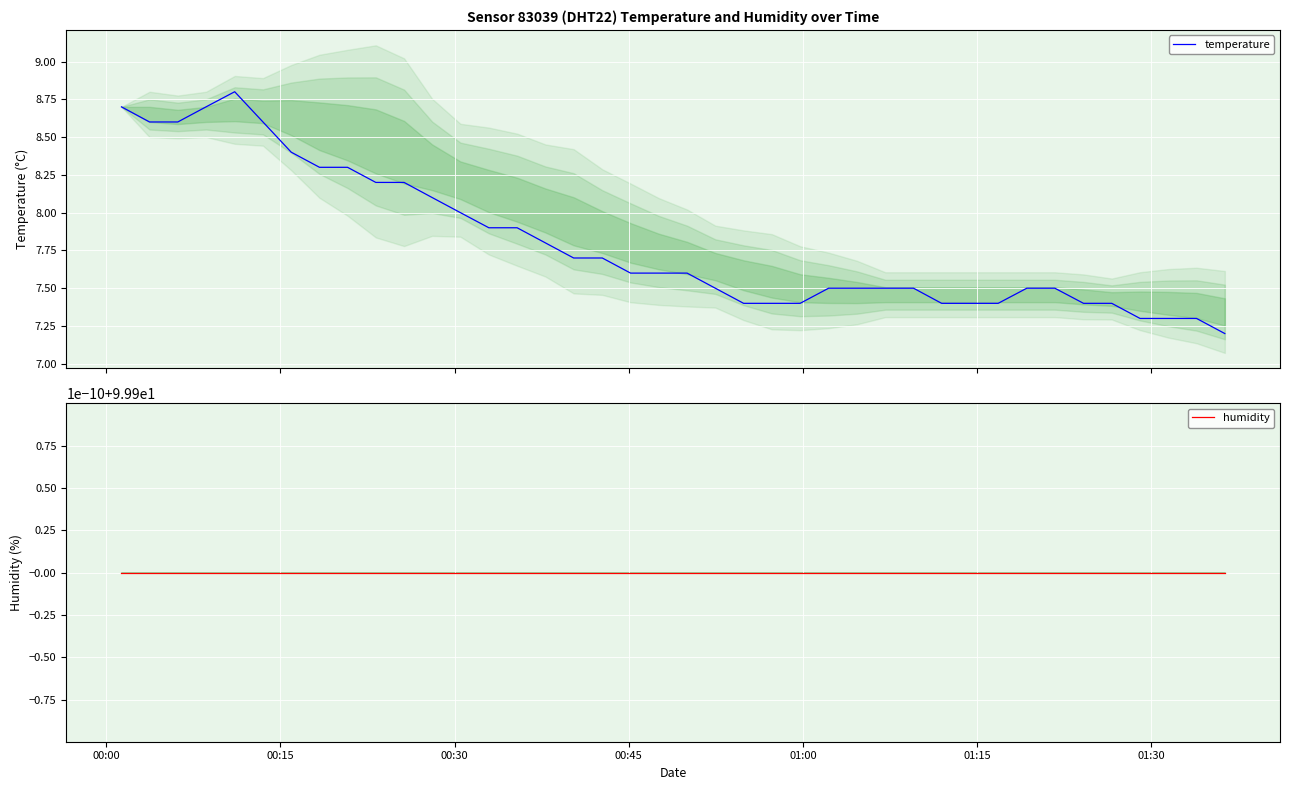

What is the minimum value for temperature?

7.2